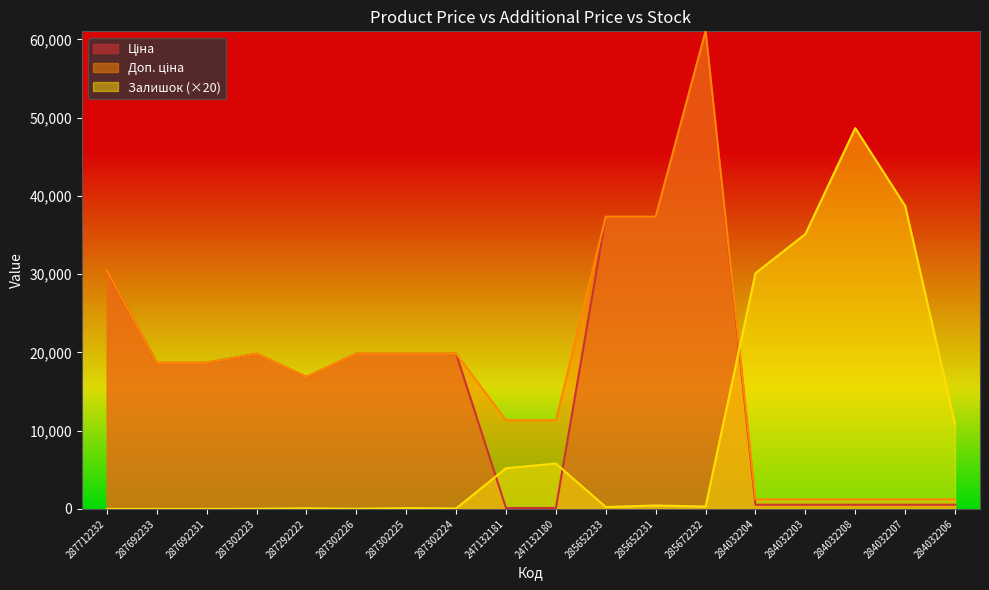

Which series has the largest total across all categories?

Доп. ціна